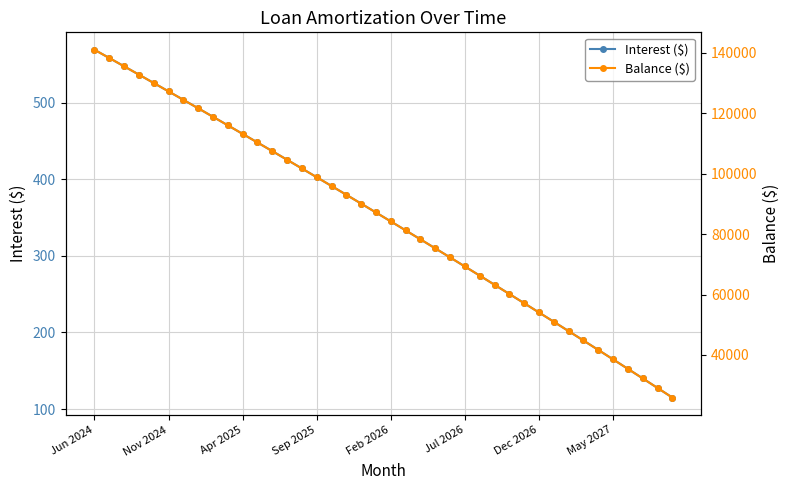

At which category is the sum across all series the highest?

Jun 2024